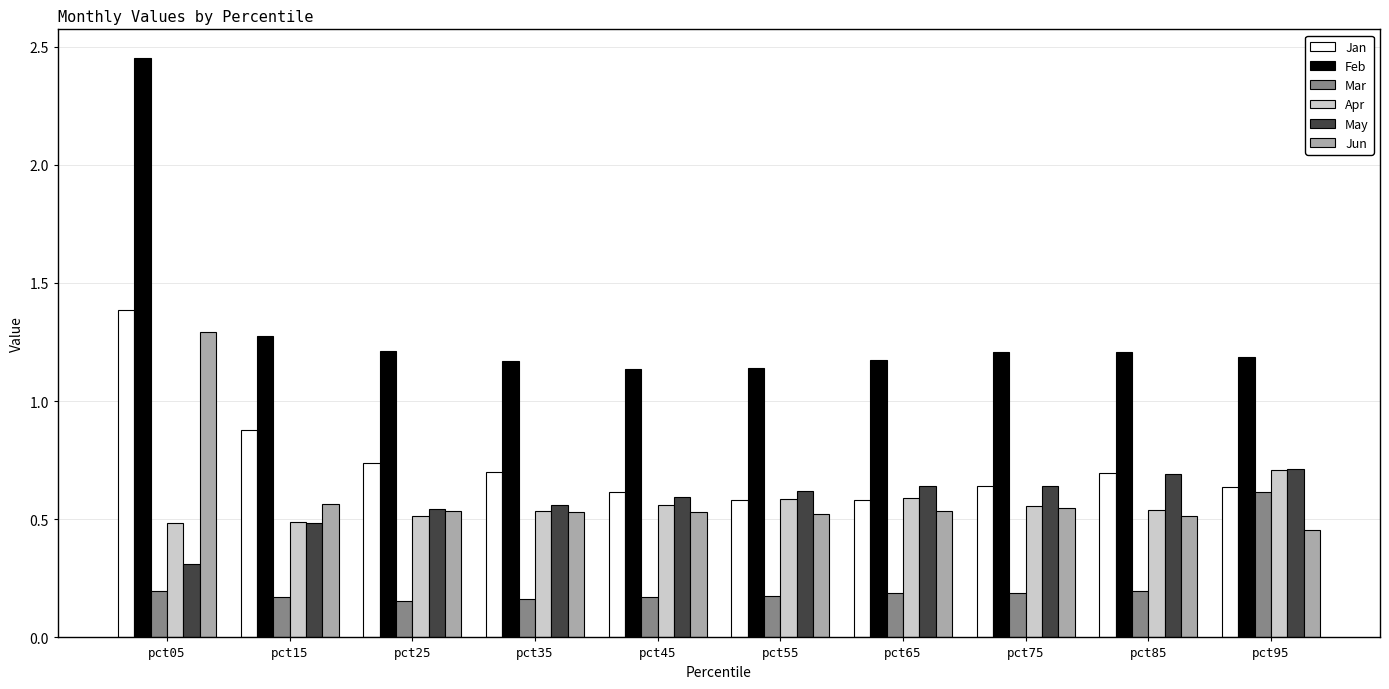

At which label is May closest to 0?

pct05